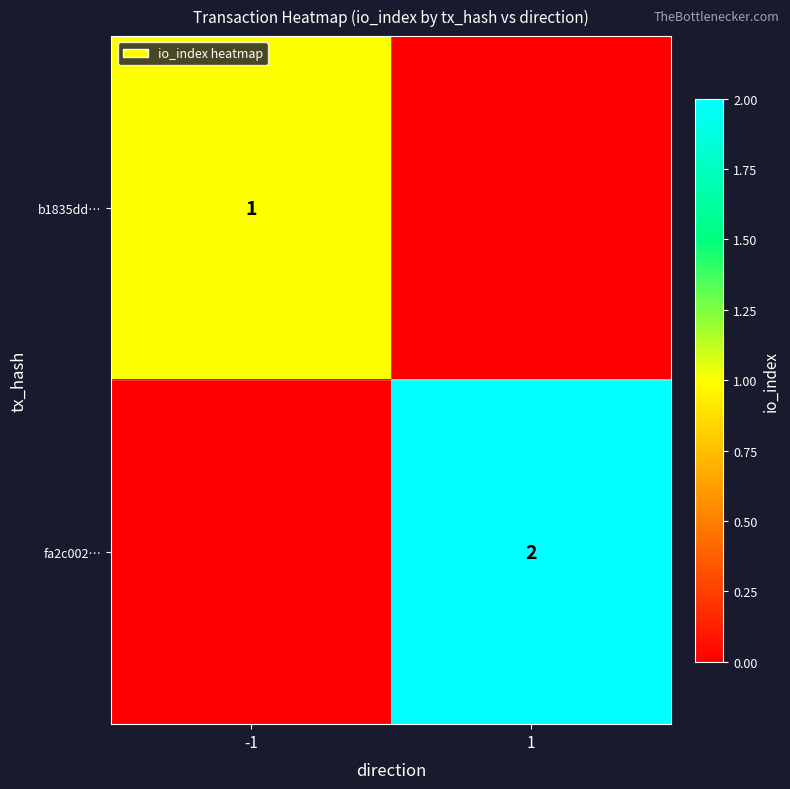

Is it true that fa2c002… equals 2 at 1?

True